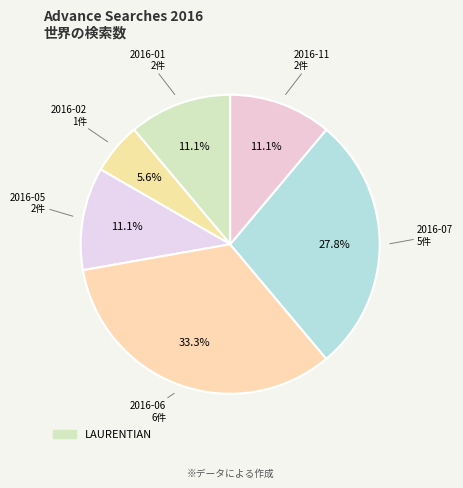

How many slices are in this pie chart?

6